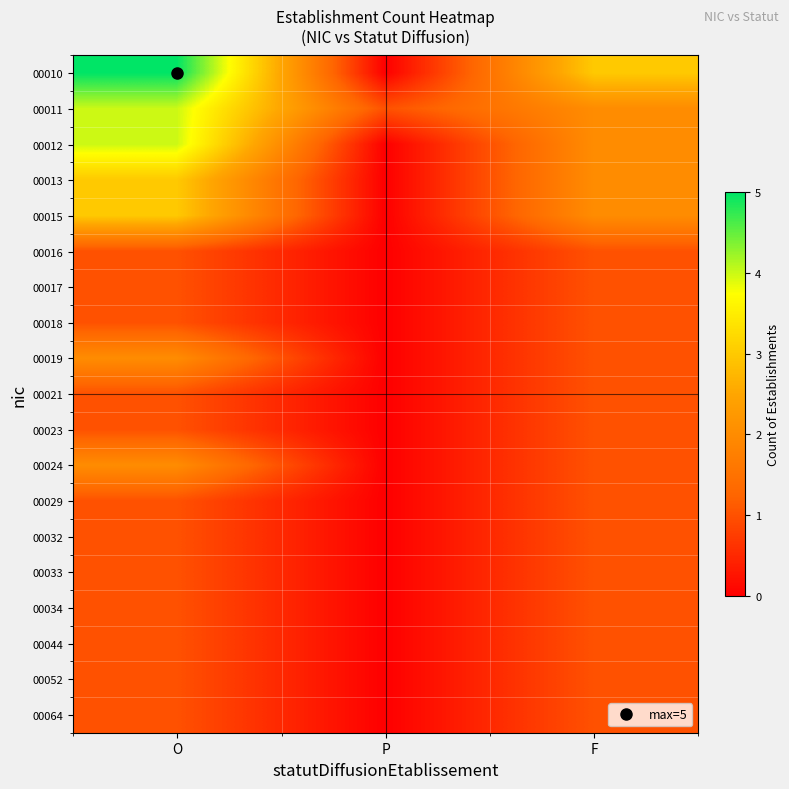

What is the spread (max minus min) of values at O?

4